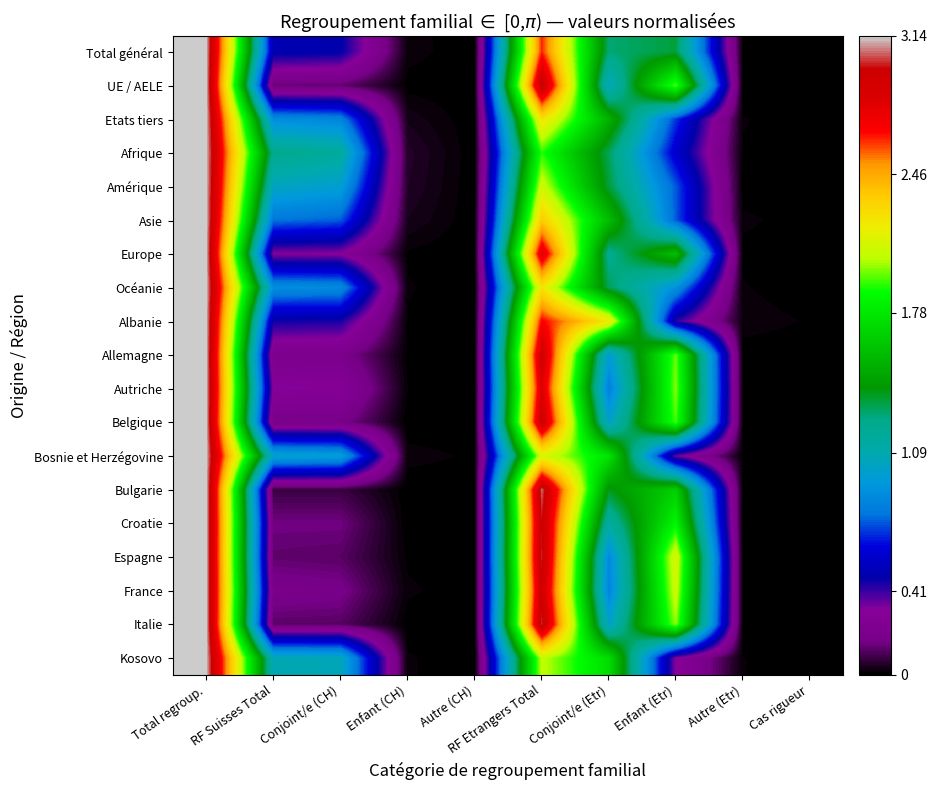

Reading right to left, transcribe all the data shown in this chart.

Total général: Cas rigueur=0.0	Autre (Etr)=0.0	Enfant (Etr)=1.3	Conjoint/e (Etr)=1.3	RF Etrangers Total=2.6	Autre (CH)=0.0	Enfant (CH)=0.0	Conjoint/e (CH)=0.5	RF Suisses Total=0.5	Total regroup.=3.1
UE / AELE: Cas rigueur=0.0	Autre (Etr)=0.0	Enfant (Etr)=2.0	Conjoint/e (Etr)=1.0	RF Etrangers Total=3.0	Autre (CH)=0.0	Enfant (CH)=0.0	Conjoint/e (CH)=0.1	RF Suisses Total=0.1	Total regroup.=3.1
Etats tiers: Cas rigueur=0.0	Autre (Etr)=0.0	Enfant (Etr)=0.7	Conjoint/e (Etr)=1.5	RF Etrangers Total=2.3	Autre (CH)=0.0	Enfant (CH)=0.0	Conjoint/e (CH)=0.9	RF Suisses Total=0.9	Total regroup.=3.1
Afrique: Cas rigueur=0.0	Autre (Etr)=0.0	Enfant (Etr)=0.6	Conjoint/e (Etr)=1.3	RF Etrangers Total=1.9	Autre (CH)=0.0	Enfant (CH)=0.1	Conjoint/e (CH)=1.2	RF Suisses Total=1.2	Total regroup.=3.1
Amérique: Cas rigueur=0.0	Autre (Etr)=0.0	Enfant (Etr)=0.7	Conjoint/e (Etr)=1.3	RF Etrangers Total=2.1	Autre (CH)=0.0	Enfant (CH)=0.0	Conjoint/e (CH)=1.0	RF Suisses Total=1.0	Total regroup.=3.1
Asie: Cas rigueur=0.0	Autre (Etr)=0.0	Enfant (Etr)=0.7	Conjoint/e (Etr)=1.6	RF Etrangers Total=2.4	Autre (CH)=0.0	Enfant (CH)=0.0	Conjoint/e (CH)=0.8	RF Suisses Total=0.8	Total regroup.=3.1
Europe: Cas rigueur=0.0	Autre (Etr)=0.0	Enfant (Etr)=1.6	Conjoint/e (Etr)=1.2	RF Etrangers Total=2.8	Autre (CH)=0.0	Enfant (CH)=0.0	Conjoint/e (CH)=0.3	RF Suisses Total=0.3	Total regroup.=3.1
Océanie: Cas rigueur=0.0	Autre (Etr)=0.0	Enfant (Etr)=0.9	Conjoint/e (Etr)=1.3	RF Etrangers Total=2.2	Autre (CH)=0.0	Enfant (CH)=0.0	Conjoint/e (CH)=0.9	RF Suisses Total=0.9	Total regroup.=3.1
Albanie: Cas rigueur=0.0	Autre (Etr)=0.0	Enfant (Etr)=0.4	Conjoint/e (Etr)=2.2	RF Etrangers Total=2.7	Autre (CH)=0.0	Enfant (CH)=0.0	Conjoint/e (CH)=0.4	RF Suisses Total=0.5	Total regroup.=3.1
Allemagne: Cas rigueur=0.0	Autre (Etr)=0.0	Enfant (Etr)=2.0	Conjoint/e (Etr)=1.0	RF Etrangers Total=2.9	Autre (CH)=0.0	Enfant (CH)=0.0	Conjoint/e (CH)=0.2	RF Suisses Total=0.2	Total regroup.=3.1
Autriche: Cas rigueur=0.0	Autre (Etr)=0.0	Enfant (Etr)=2.0	Conjoint/e (Etr)=0.8	RF Etrangers Total=2.8	Autre (CH)=0.0	Enfant (CH)=0.0	Conjoint/e (CH)=0.3	RF Suisses Total=0.3	Total regroup.=3.1
Belgique: Cas rigueur=0.0	Autre (Etr)=0.0	Enfant (Etr)=1.9	Conjoint/e (Etr)=1.0	RF Etrangers Total=3.0	Autre (CH)=0.0	Enfant (CH)=0.0	Conjoint/e (CH)=0.2	RF Suisses Total=0.2	Total regroup.=3.1
Bosnie et Herzégovine: Cas rigueur=0.0	Autre (Etr)=0.0	Enfant (Etr)=0.4	Conjoint/e (Etr)=1.8	RF Etrangers Total=2.1	Autre (CH)=0.0	Enfant (CH)=0.0	Conjoint/e (CH)=1.0	RF Suisses Total=1.0	Total regroup.=3.1
Bulgarie: Cas rigueur=0.0	Autre (Etr)=0.0	Enfant (Etr)=1.7	Conjoint/e (Etr)=1.4	RF Etrangers Total=3.1	Autre (CH)=0.0	Enfant (CH)=0.0	Conjoint/e (CH)=0.1	RF Suisses Total=0.1	Total regroup.=3.1
Croatie: Cas rigueur=0.0	Autre (Etr)=0.0	Enfant (Etr)=1.8	Conjoint/e (Etr)=1.1	RF Etrangers Total=3.0	Autre (CH)=0.0	Enfant (CH)=0.0	Conjoint/e (CH)=0.2	RF Suisses Total=0.2	Total regroup.=3.1
Espagne: Cas rigueur=0.0	Autre (Etr)=0.0	Enfant (Etr)=2.1	Conjoint/e (Etr)=0.9	RF Etrangers Total=3.0	Autre (CH)=0.0	Enfant (CH)=0.0	Conjoint/e (CH)=0.1	RF Suisses Total=0.1	Total regroup.=3.1
France: Cas rigueur=0.0	Autre (Etr)=0.0	Enfant (Etr)=2.1	Conjoint/e (Etr)=0.9	RF Etrangers Total=2.9	Autre (CH)=0.0	Enfant (CH)=0.0	Conjoint/e (CH)=0.2	RF Suisses Total=0.2	Total regroup.=3.1
Italie: Cas rigueur=0.0	Autre (Etr)=0.0	Enfant (Etr)=2.0	Conjoint/e (Etr)=1.0	RF Etrangers Total=3.0	Autre (CH)=0.0	Enfant (CH)=0.0	Conjoint/e (CH)=0.1	RF Suisses Total=0.1	Total regroup.=3.1
Kosovo: Cas rigueur=0.0	Autre (Etr)=0.0	Enfant (Etr)=0.3	Conjoint/e (Etr)=1.7	RF Etrangers Total=2.1	Autre (CH)=0.0	Enfant (CH)=0.0	Conjoint/e (CH)=1.1	RF Suisses Total=1.1	Total regroup.=3.1